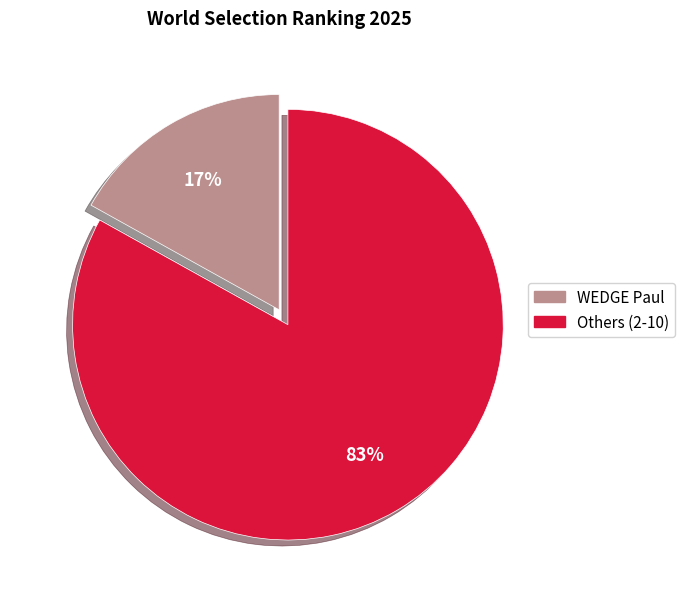

Does any single category account for the majority?

Yes